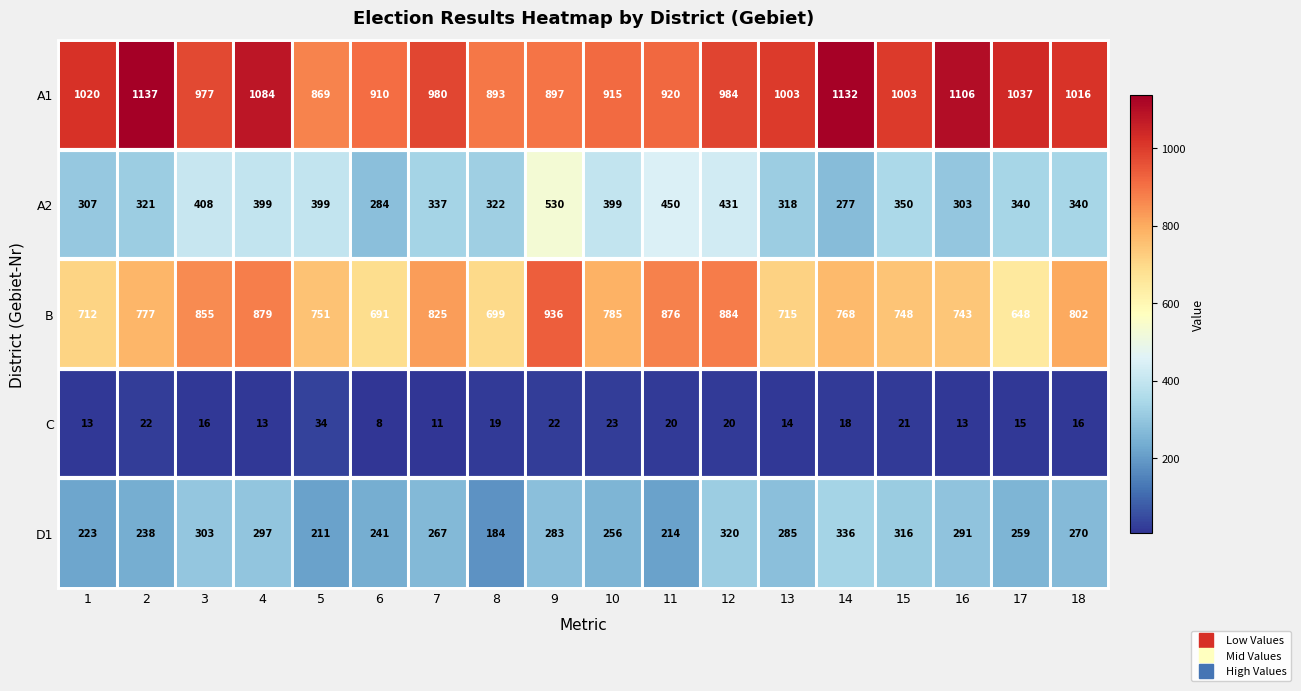

The value of D1 at 6 is 420. True or false?

False